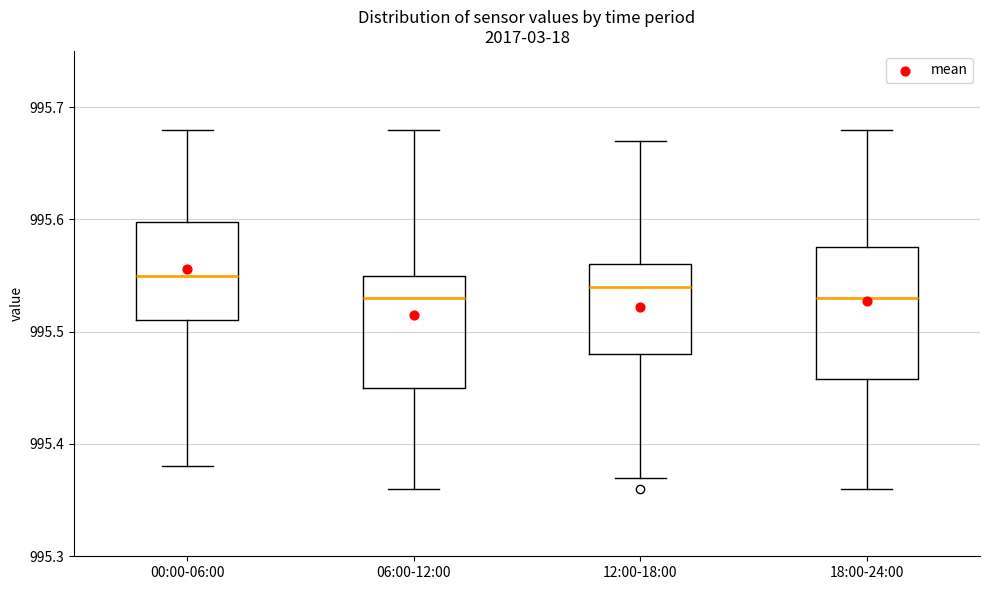

Which box is the tallest, from its lower edge to its upper edge?

18:00-24:00